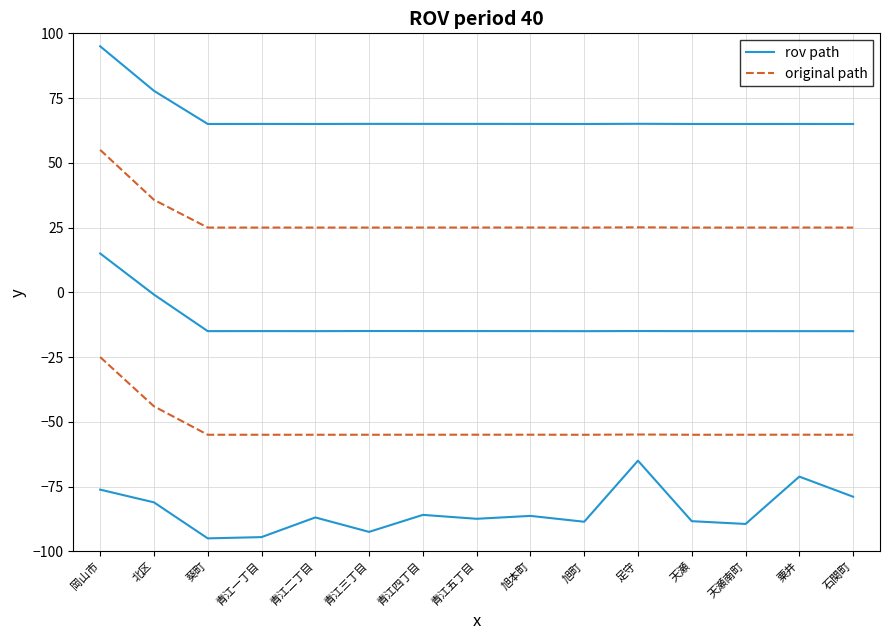

What position from the left is 天瀬南町?

13